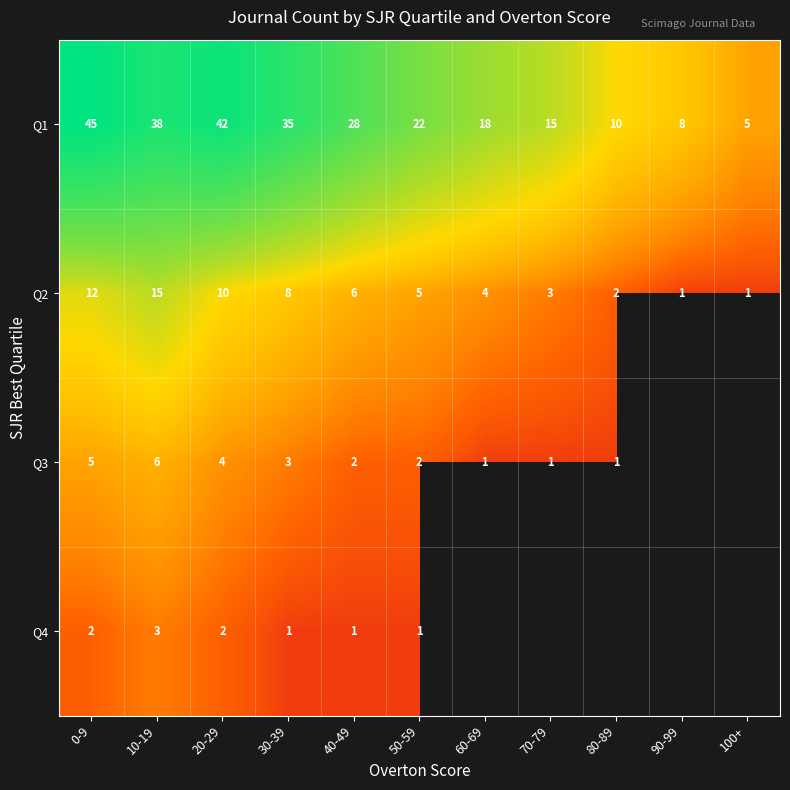

The value of Q3 at 60-69 is 0. True or false?

False